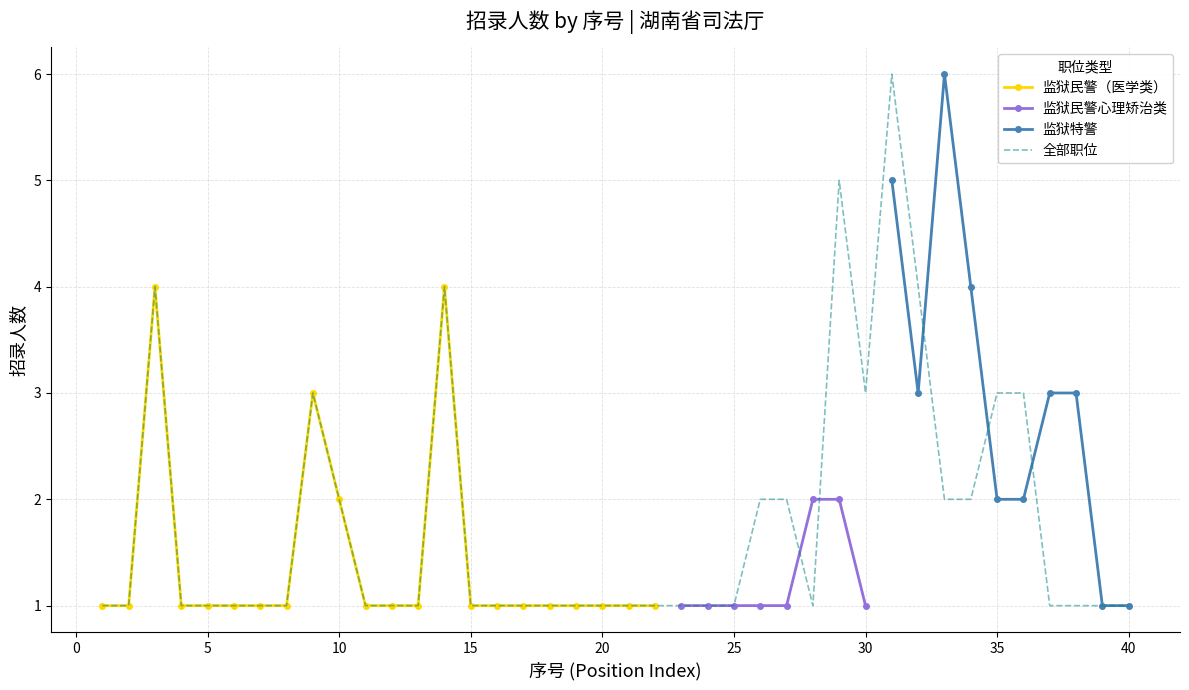

The 监狱民警（医学类） series shows 2 at 10. True or false?

True